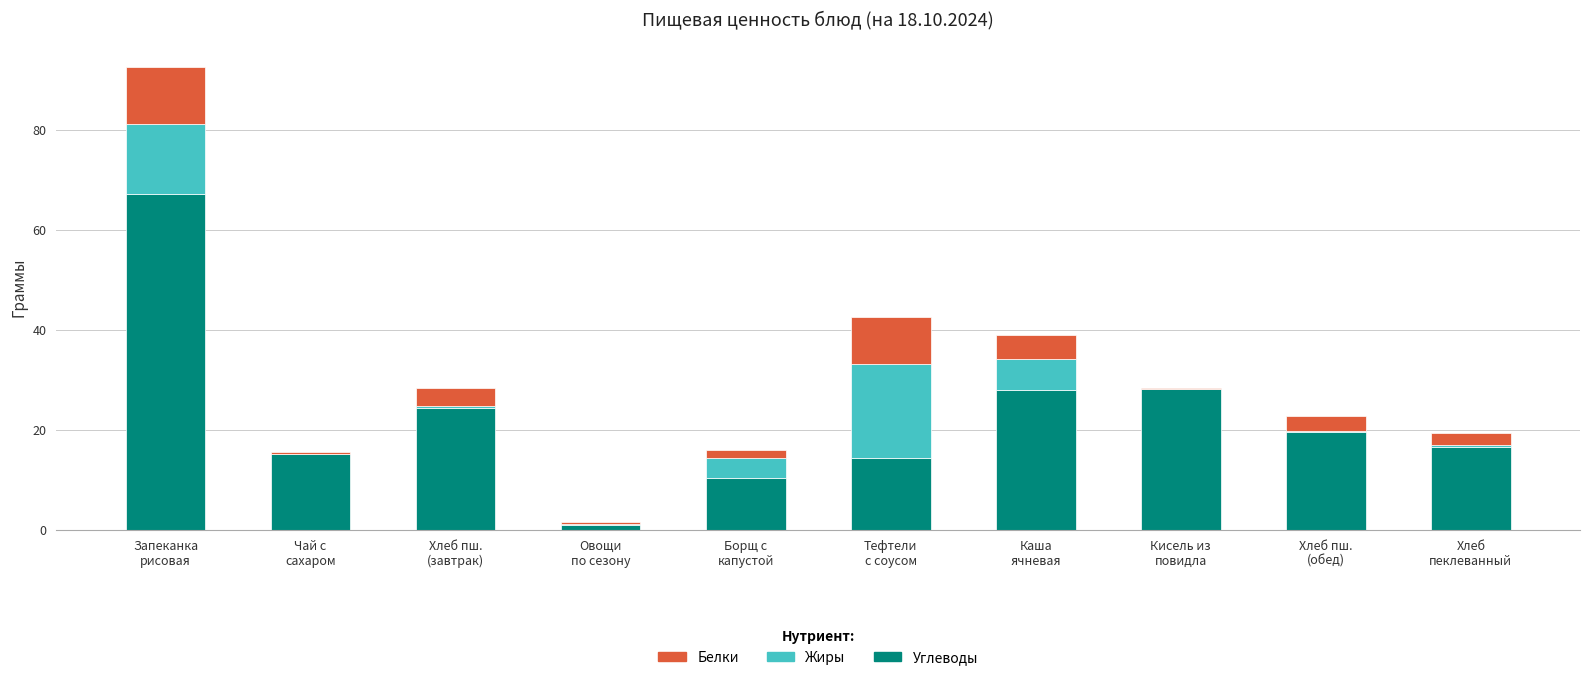

What are all the series names shown in the legend?

Белки, Жиры, Углеводы